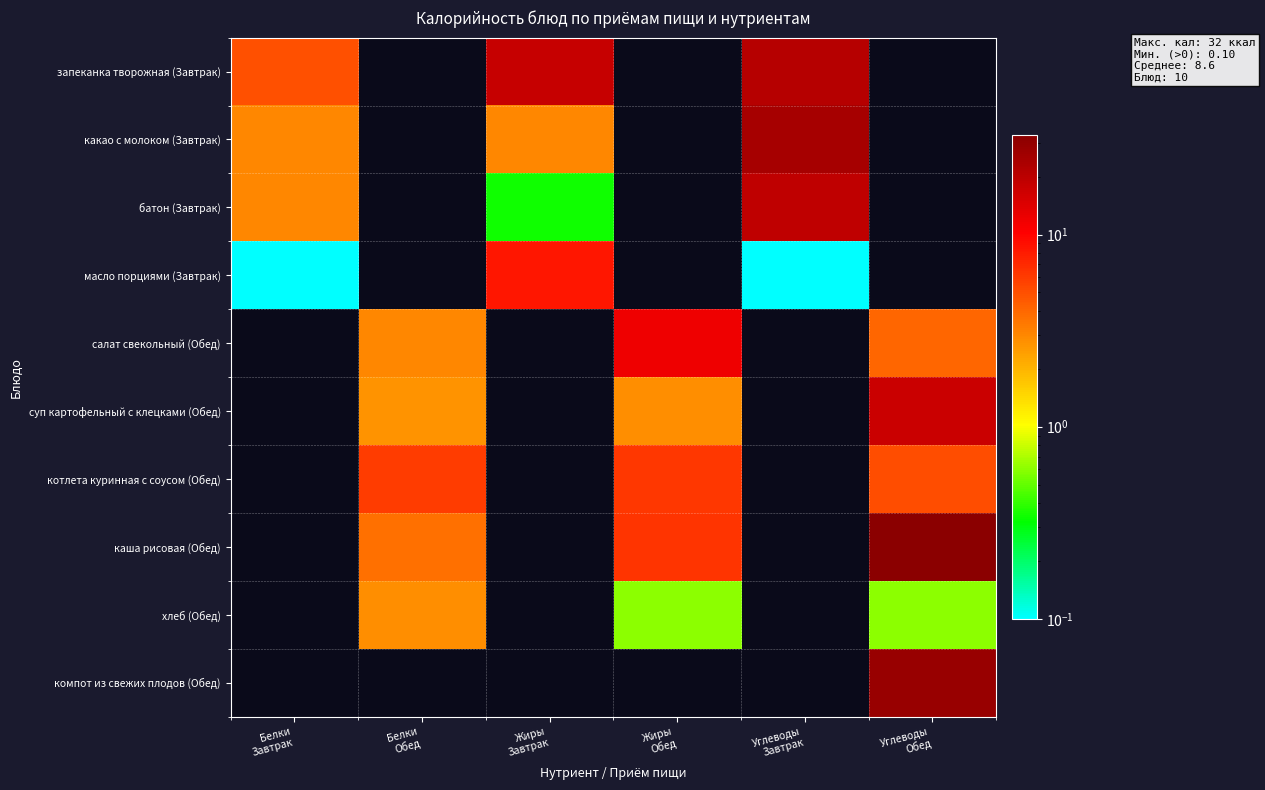

Reading left to right, list all the values displayed in this chart.

запеканка творожная (Завтрак): Белки
Завтрак=5.0	Белки
Обед=0.0	Жиры
Завтрак=18.0	Жиры
Обед=0.0	Углеводы
Завтрак=21.0	Углеводы
Обед=0.0
какао с молоком (Завтрак): Белки
Завтрак=3.0	Белки
Обед=0.0	Жиры
Завтрак=3.0	Жиры
Обед=0.0	Углеводы
Завтрак=25.0	Углеводы
Обед=0.0
батон (Завтрак): Белки
Завтрак=3.0	Белки
Обед=0.0	Жиры
Завтрак=0.3	Жиры
Обед=0.0	Углеводы
Завтрак=19.4	Углеводы
Обед=0.0
масло порциями (Завтрак): Белки
Завтрак=0.1	Белки
Обед=0.0	Жиры
Завтрак=8.3	Жиры
Обед=0.0	Углеводы
Завтрак=0.1	Углеводы
Обед=0.0
салат свекольный (Обед): Белки
Завтрак=0.0	Белки
Обед=3.0	Жиры
Завтрак=0.0	Жиры
Обед=12.0	Углеводы
Завтрак=0.0	Углеводы
Обед=4.0
суп картофельный с клецками (Обед): Белки
Завтрак=0.0	Белки
Обед=2.7	Жиры
Завтрак=0.0	Жиры
Обед=2.8	Углеводы
Завтрак=0.0	Углеводы
Обед=17.1
котлета куринная с соусом (Обед): Белки
Завтрак=0.0	Белки
Обед=6.0	Жиры
Завтрак=0.0	Жиры
Обед=6.2	Углеводы
Завтрак=0.0	Углеводы
Обед=5.0
каша рисовая (Обед): Белки
Завтрак=0.0	Белки
Обед=3.7	Жиры
Завтрак=0.0	Жиры
Обед=6.3	Углеводы
Завтрак=0.0	Углеводы
Обед=32.8
хлеб (Обед): Белки
Завтрак=0.0	Белки
Обед=2.8	Жиры
Завтрак=0.0	Жиры
Обед=0.6	Углеводы
Завтрак=0.0	Углеводы
Обед=0.6
компот из свежих плодов (Обед): Белки
Завтрак=0.0	Белки
Обед=0.0	Жиры
Завтрак=0.0	Жиры
Обед=0.0	Углеводы
Завтрак=0.0	Углеводы
Обед=28.0